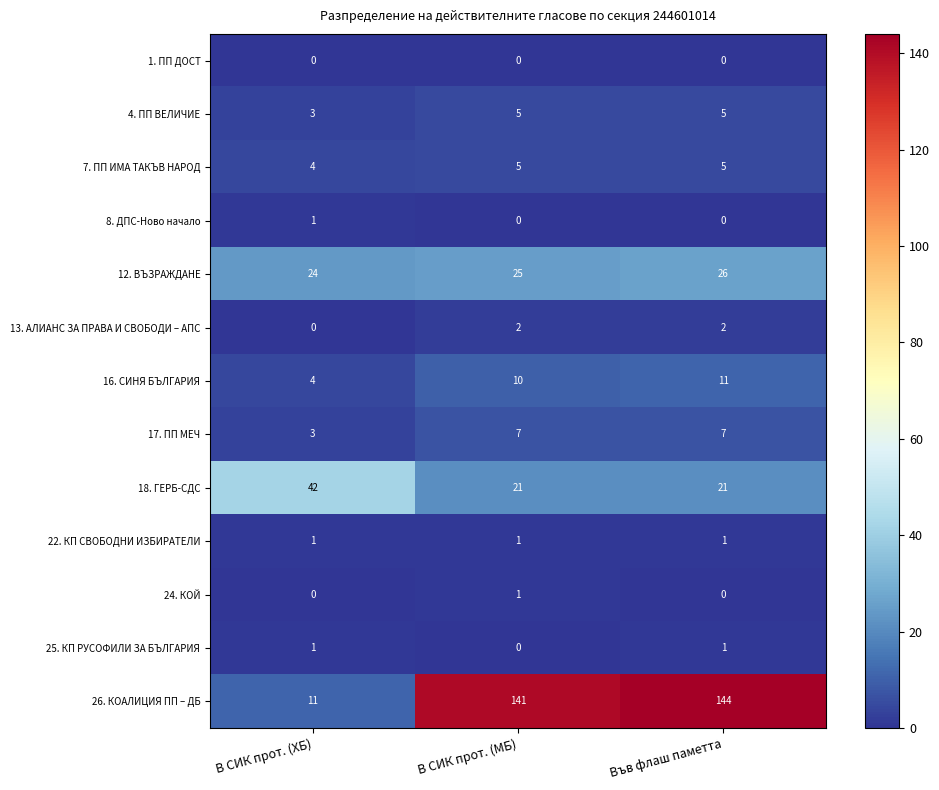

Which category has the highest value across all series?

Във флаш паметта